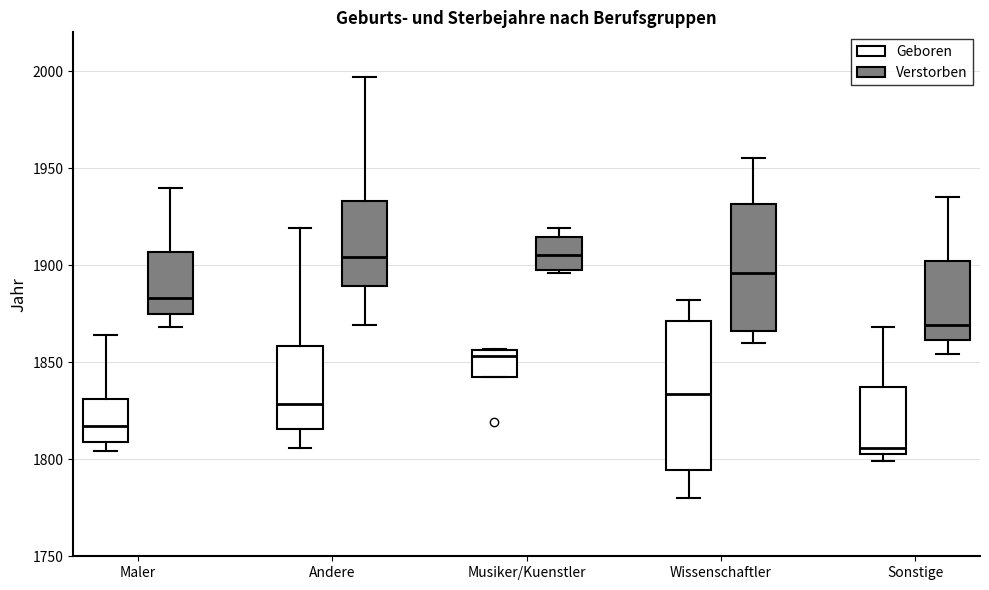

Comparing the boxes themselves (not the whiskers), which one is the tallest?

Wissenschaftler (Geboren)